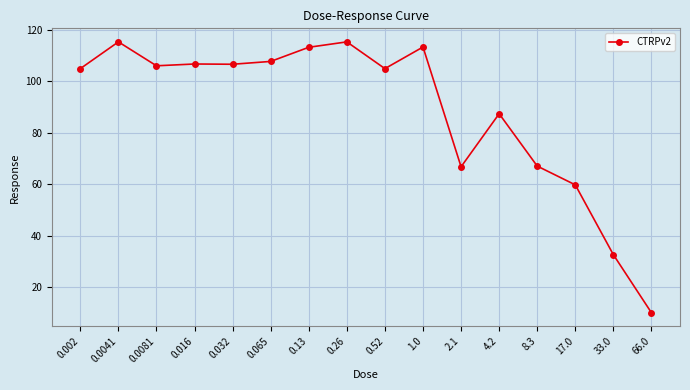

True or false: the data shows 115.3 at 0.0041.

True